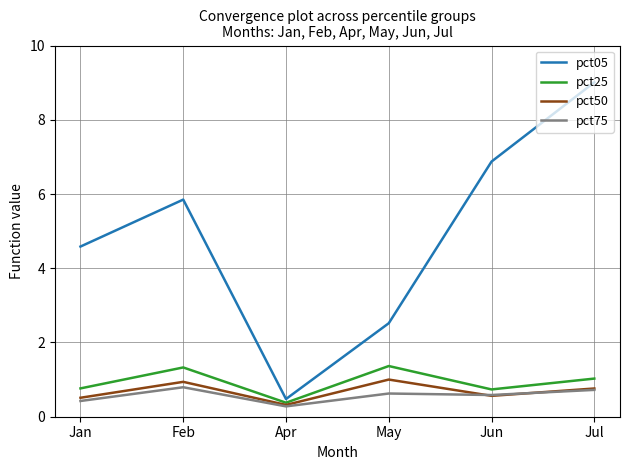

Does the chart display data point markers on the line(s)?

No